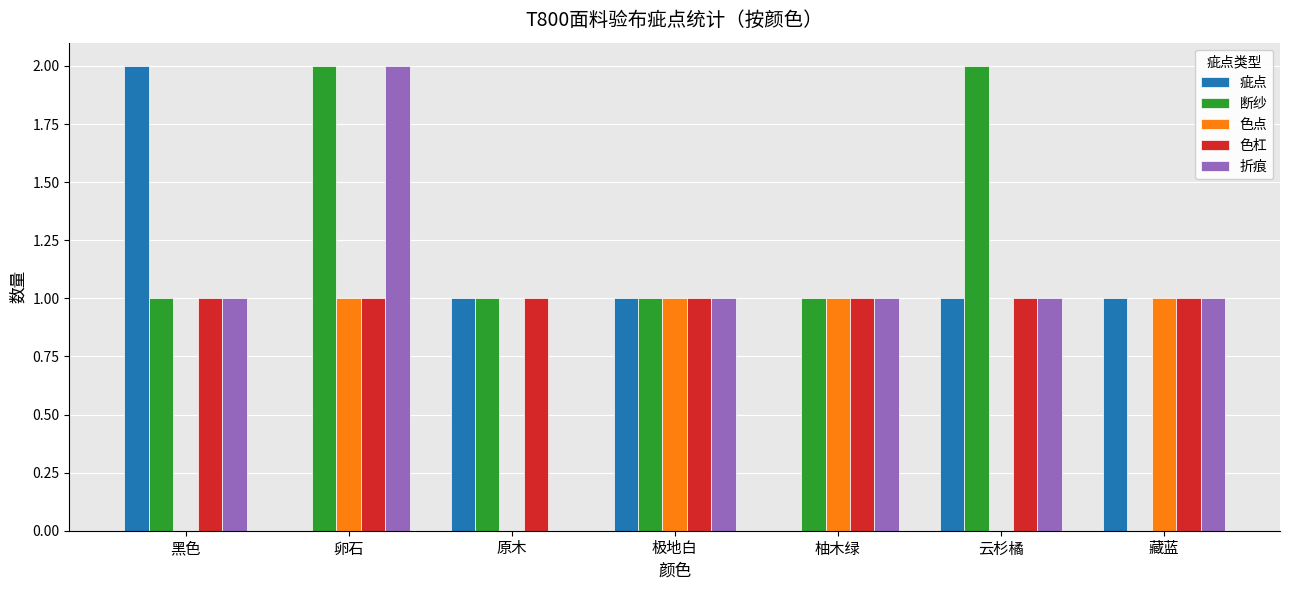

The 折痕 series shows 1 at 黑色. True or false?

True